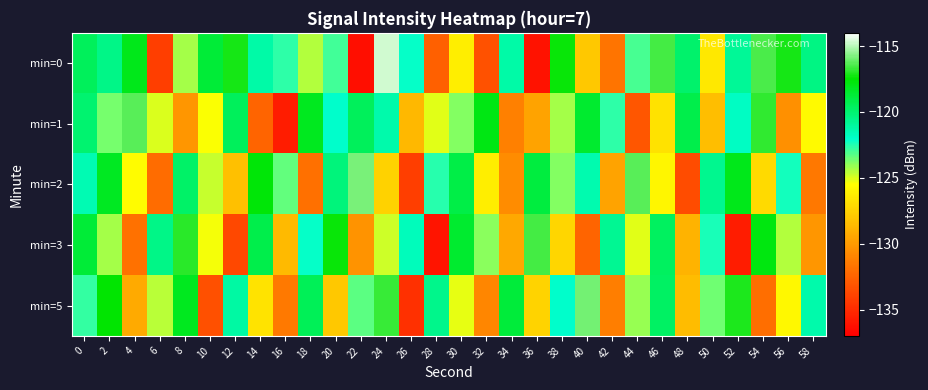

Which series has the largest total across all categories?

min=0